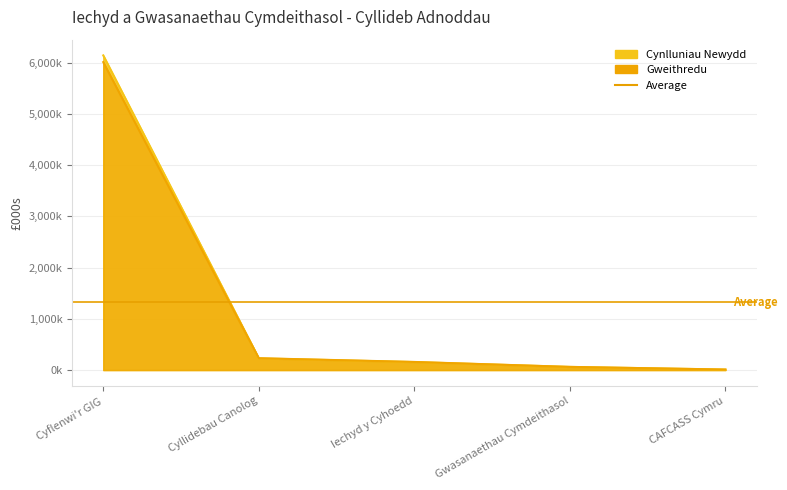

Reading left to right, what are all the values shown in this chart?

Gweithredu: 6010516	231155	158576	61870	10162
Cynlluniau Newydd: 6141368	229075	156214	61789	10362